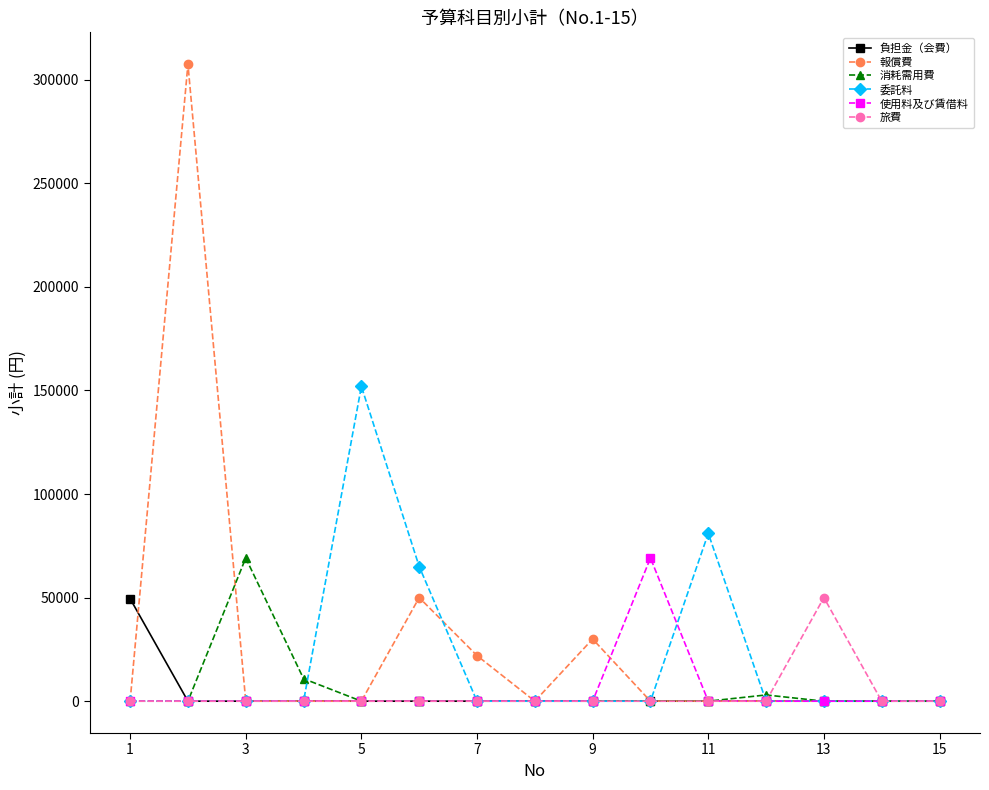

What is the greatest value displayed?

307500